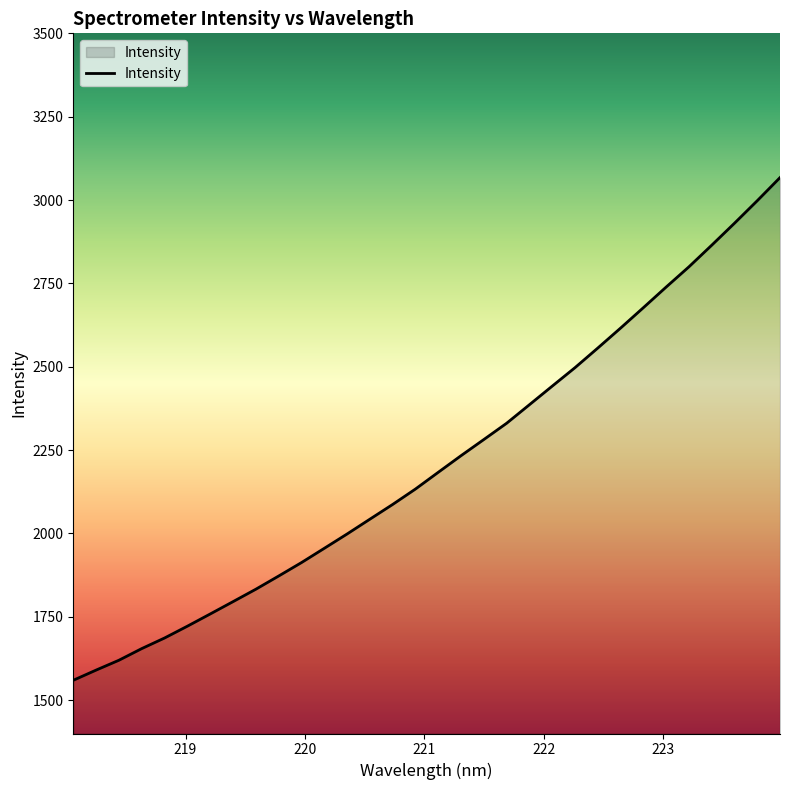

What is the greatest value displayed?

3067.3